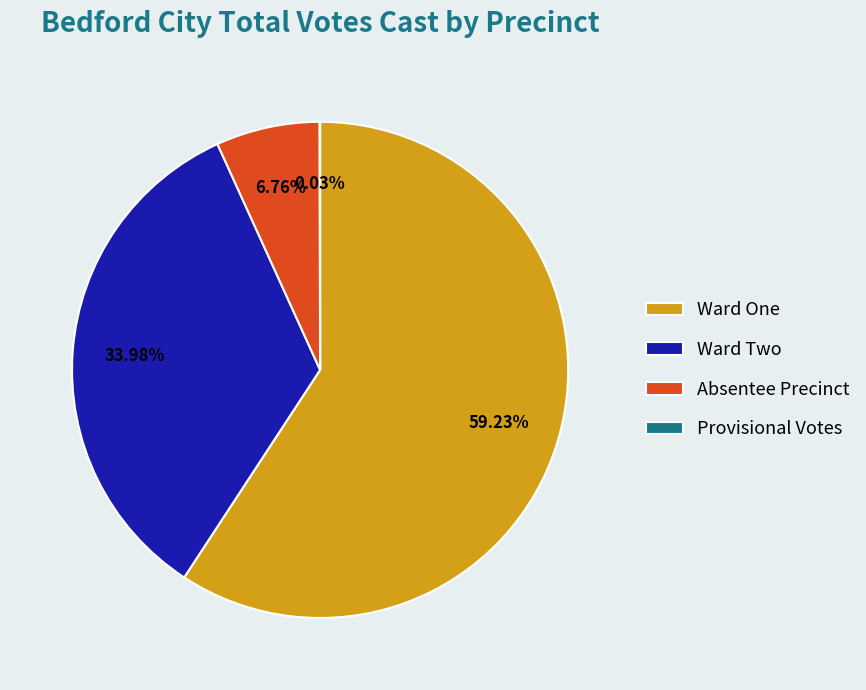

True or false: Absentee Precinct accounts for 17% of the total.

False